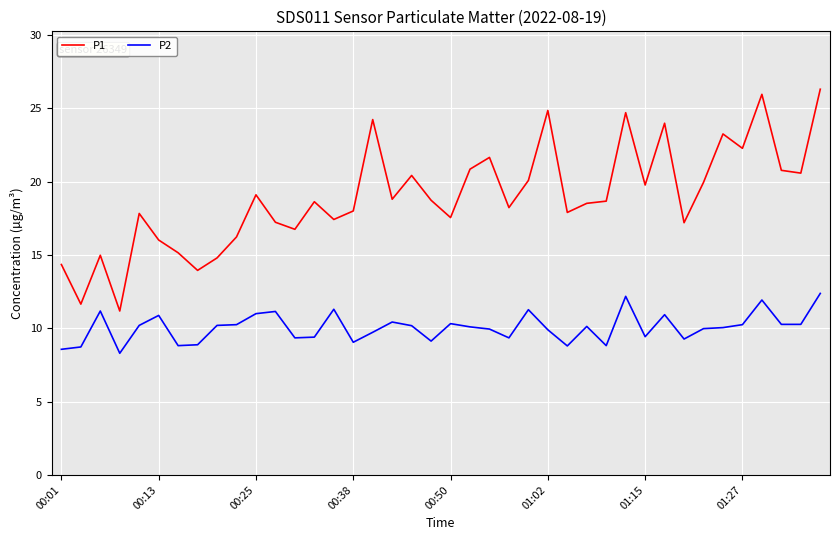

List the series in order of their overall mean, lowest first.

P2, P1